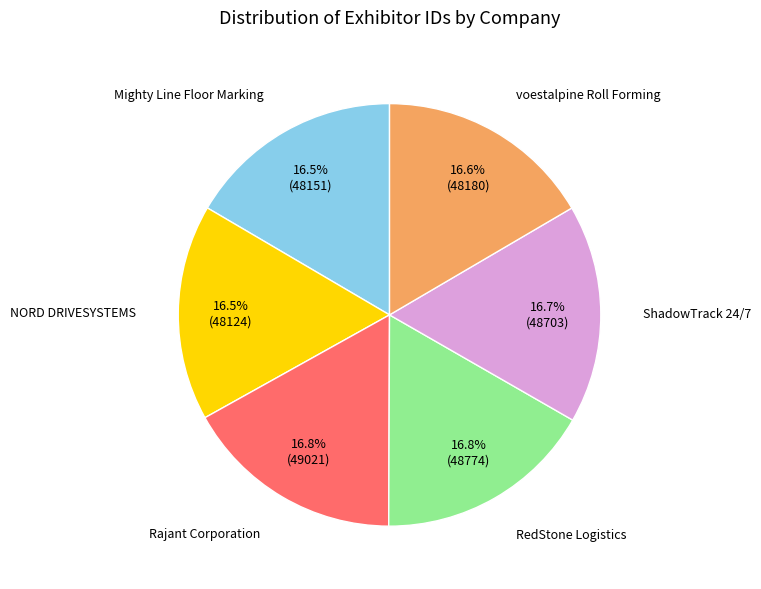

How many slices are in this pie chart?

6